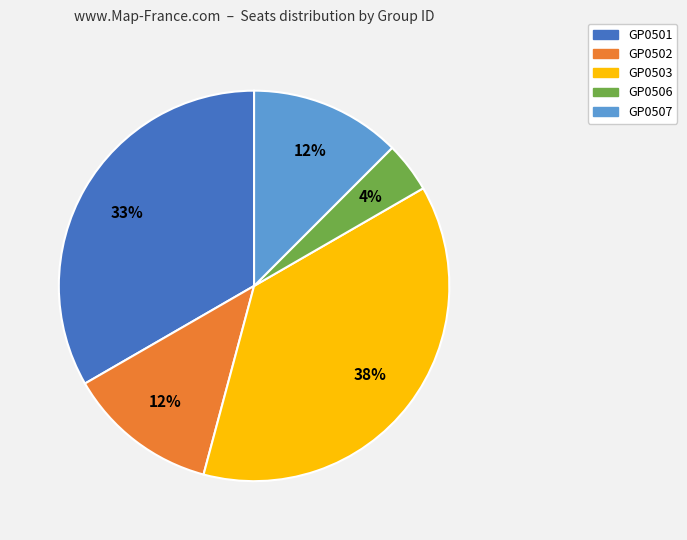

Does GP0506 account for over 50% of the chart?

No